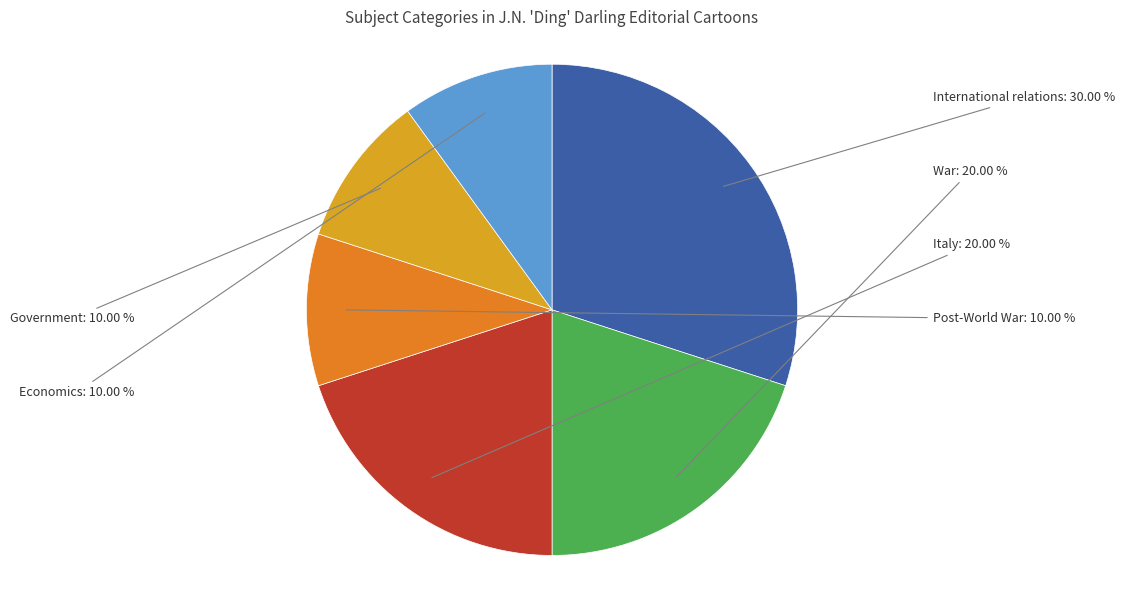

Which has a higher value, Economics or War?

War